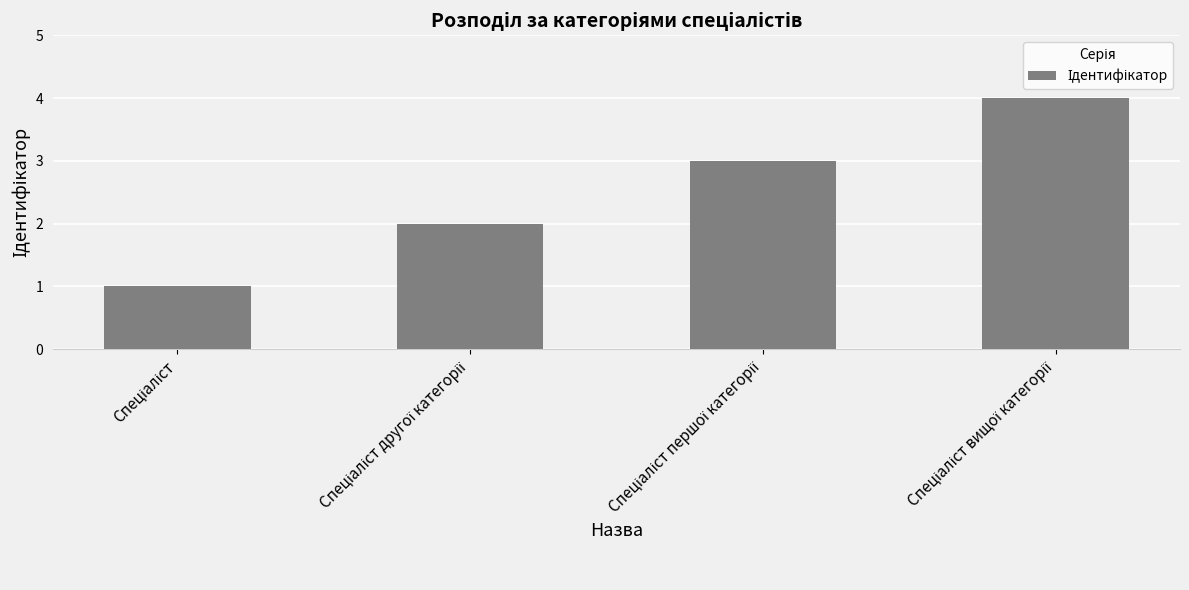

What is the sum of all values?

10